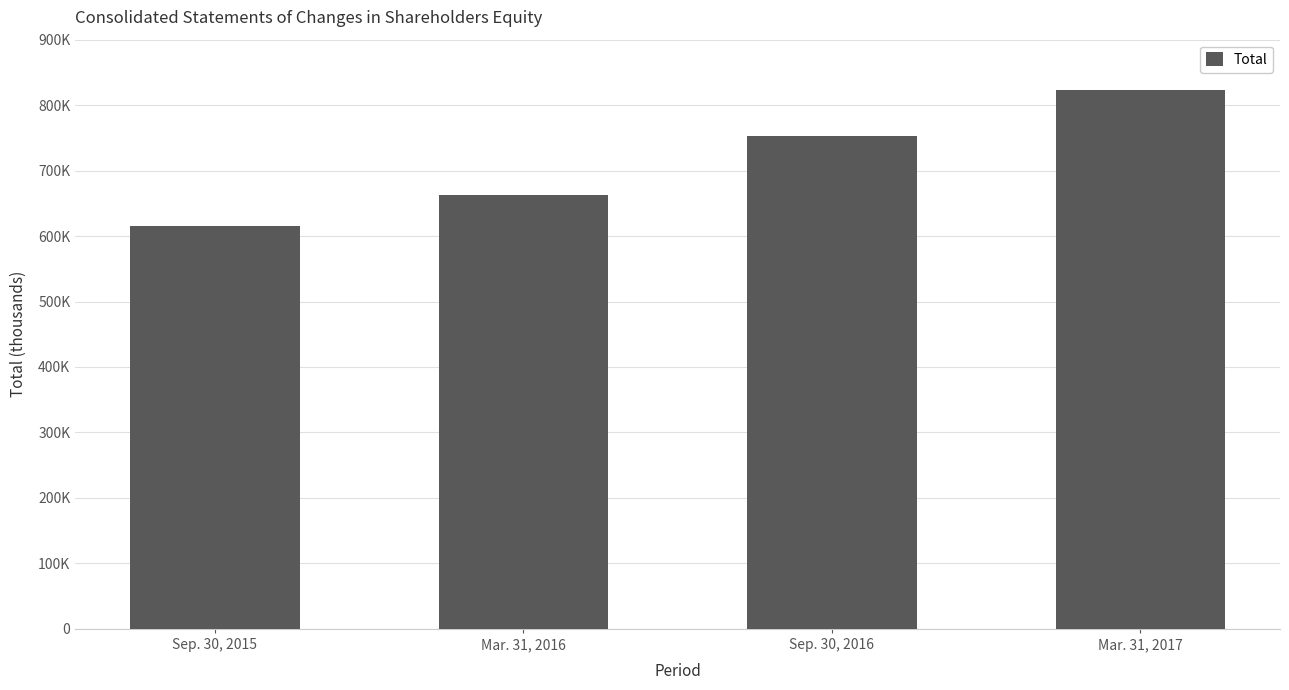

Reading right to left, list all the values displayed in this chart.

Mar. 31, 2017=823410	Sep. 30, 2016=753140	Mar. 31, 2016=663441	Sep. 30, 2015=615699